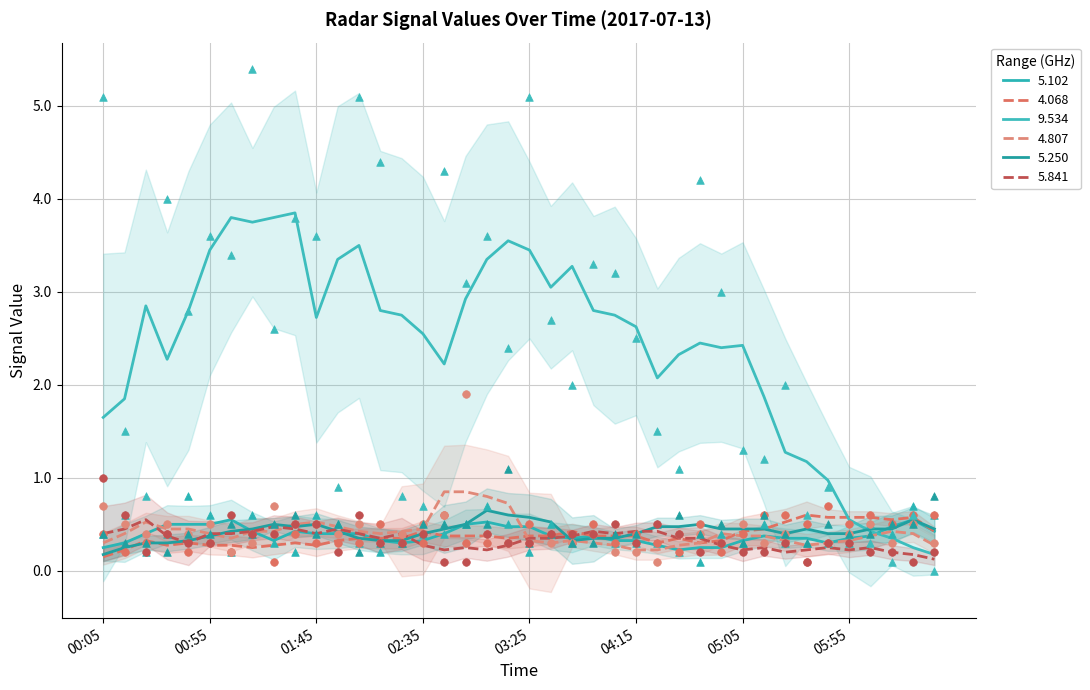

Which series contains the lowest Y value?

9.534